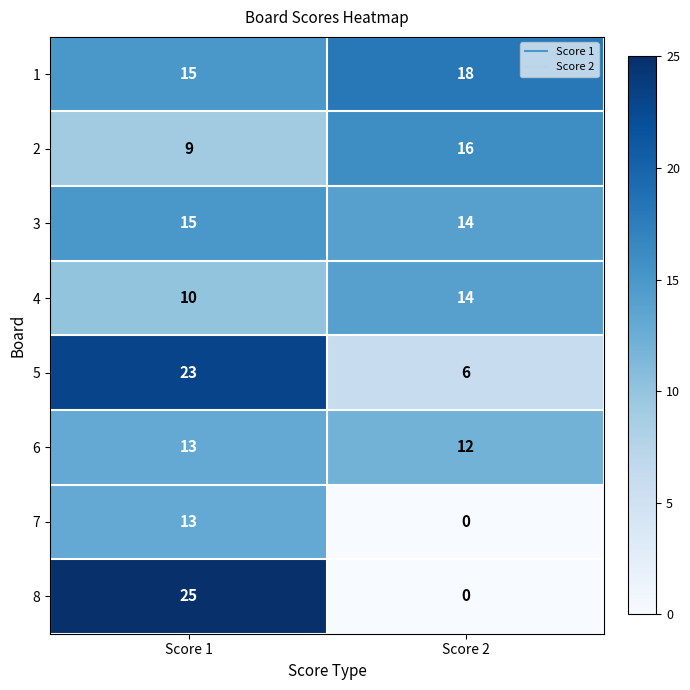

At which category is the sum across all series the highest?

Score 1